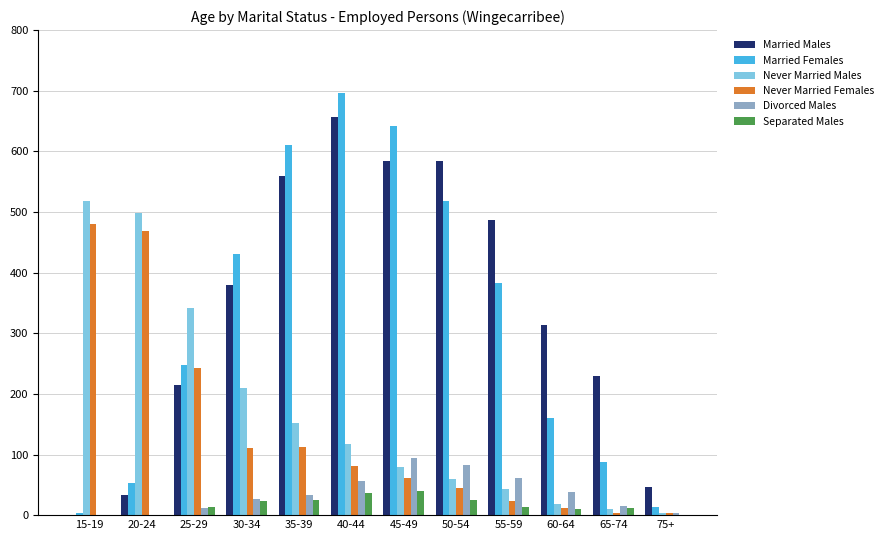

True or false: Married Females has a value of 69 at 60-64.

False